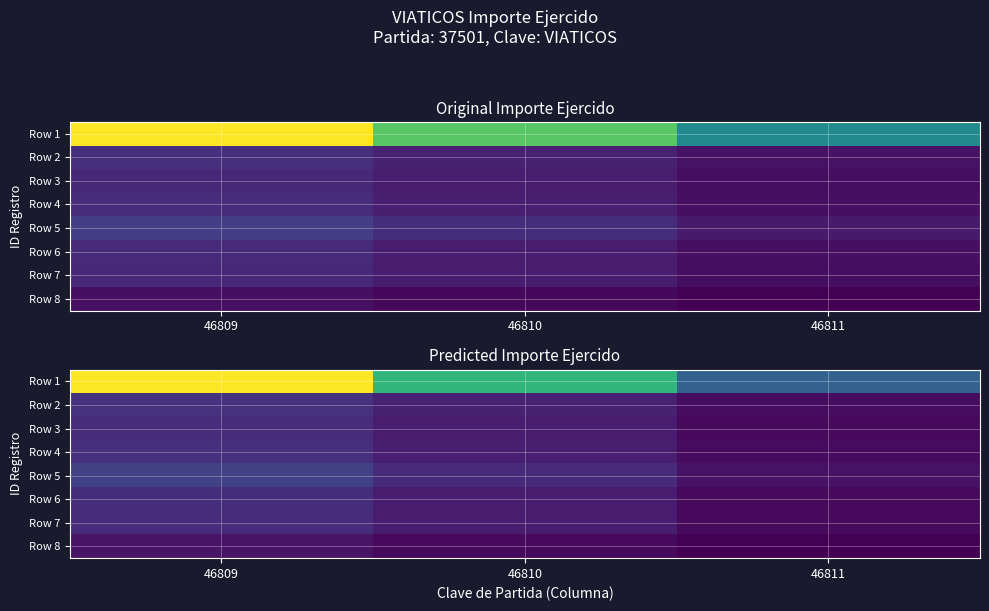

True or false: Row 3 has a value of 2720.7 at 46810.

False